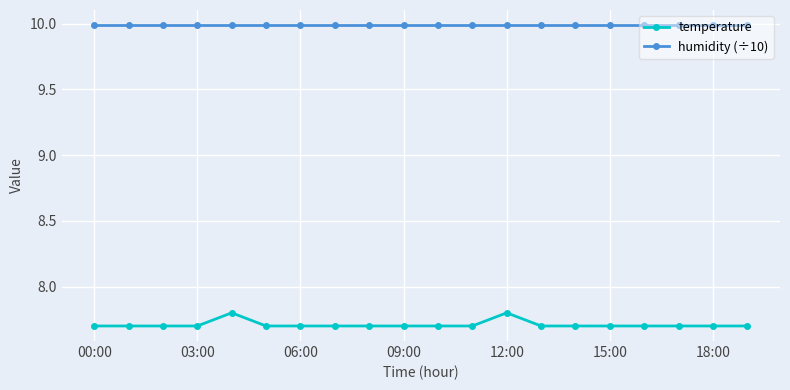

At how many categories does at least one series exceed 8?

20